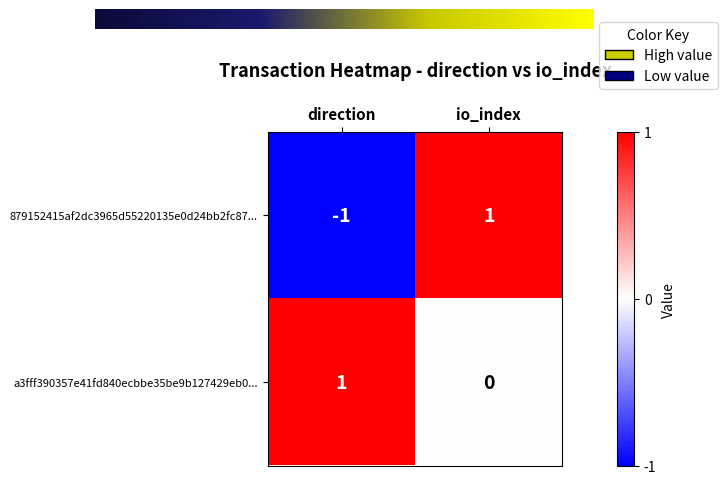

Which series has the widest spread of values?

879152415af2dc3965d55220135e0d24bb2fc87...